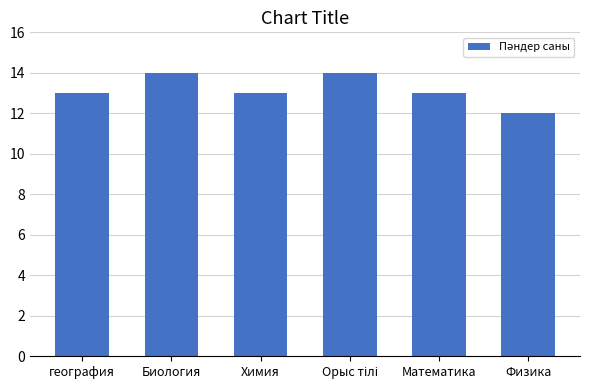

Which has a higher value, Биология or география?

Биология